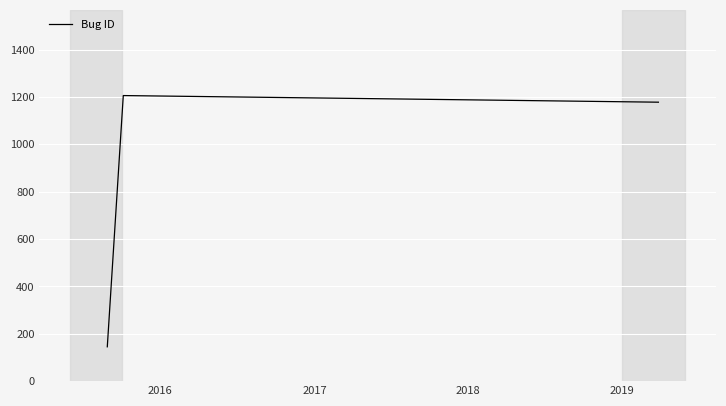

What is the greatest value displayed?

1206